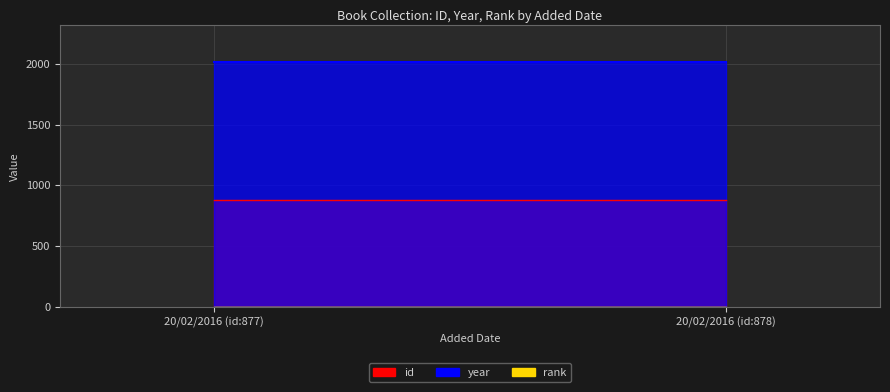

At which label does year reach its minimum?

20/02/2016 (id:878)